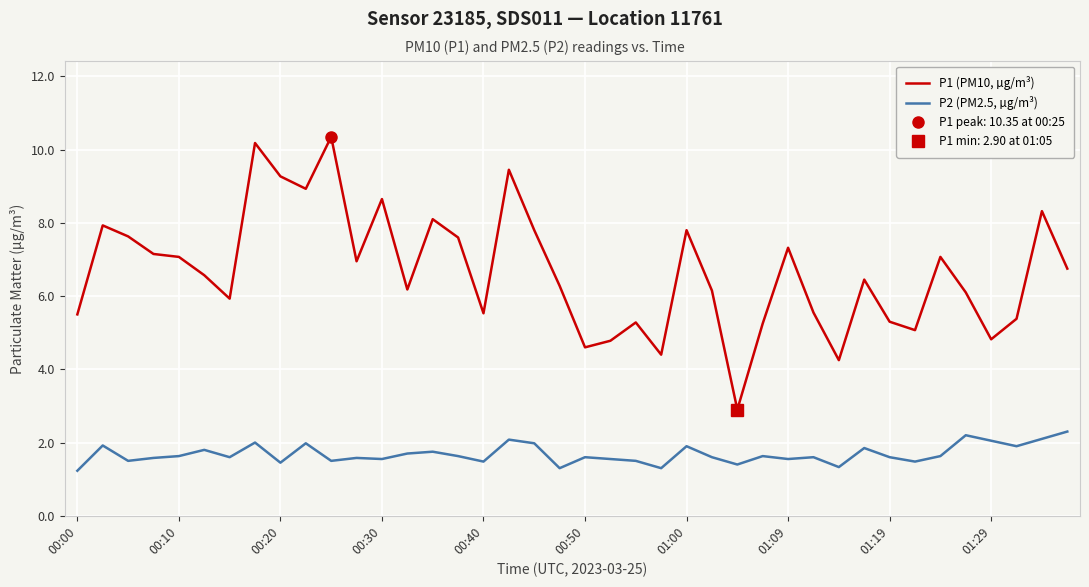

Is it true that P2 (PM2.5, µg/m³) equals 0.6 at 00:20?

False